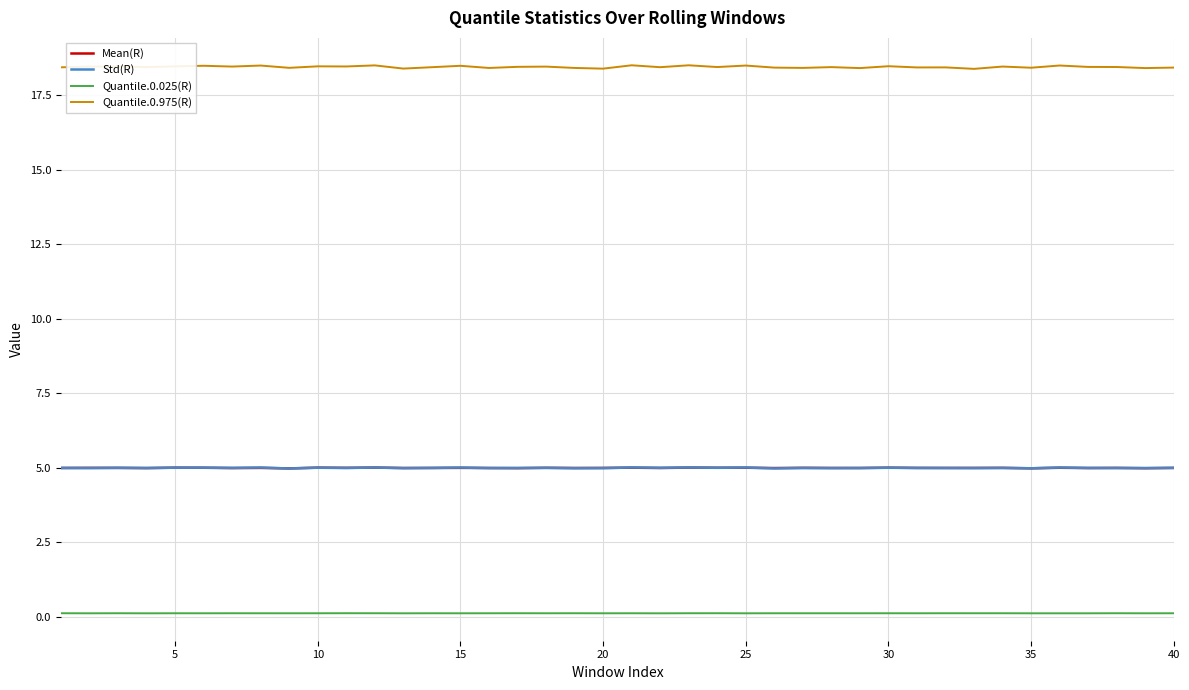

Is this an area chart (filled region under the line)?

No